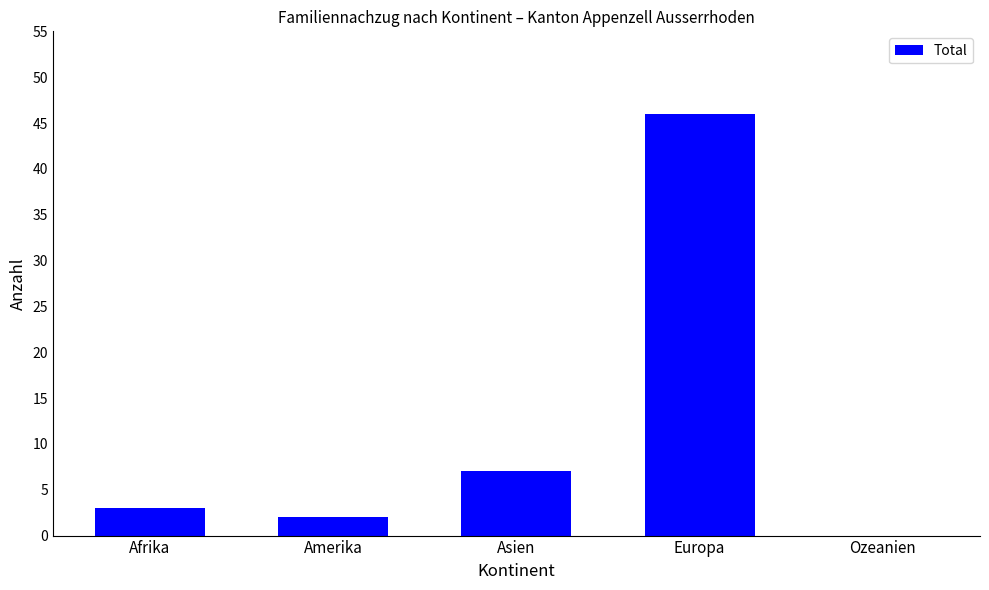

Reading left to right, transcribe all the data shown in this chart.

Afrika=3	Amerika=2	Asien=7	Europa=46	Ozeanien=0